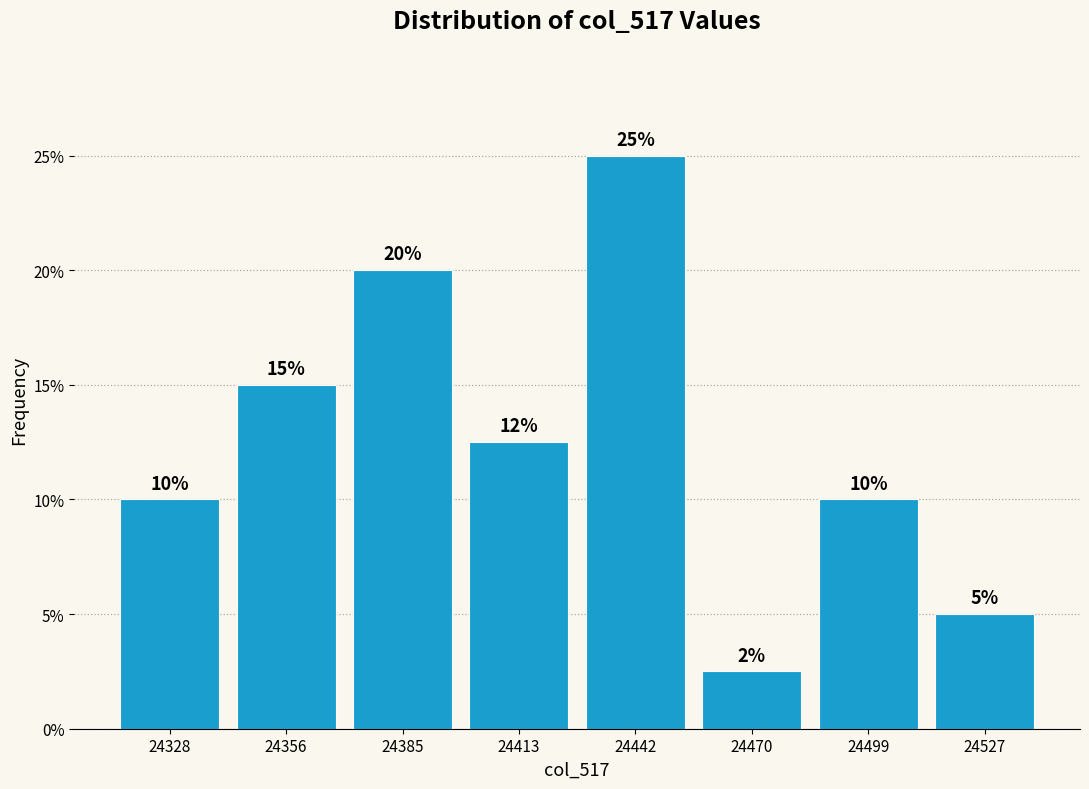

Which range on the x-axis has the tallest bar?

24428.0 to 24456.5